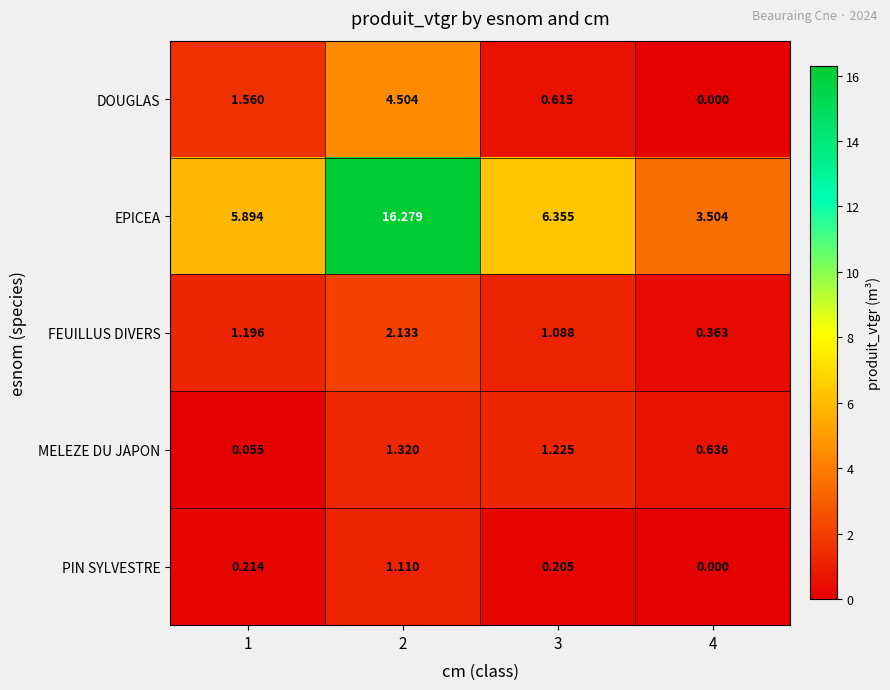

At how many categories does at least one series exceed 12?

1